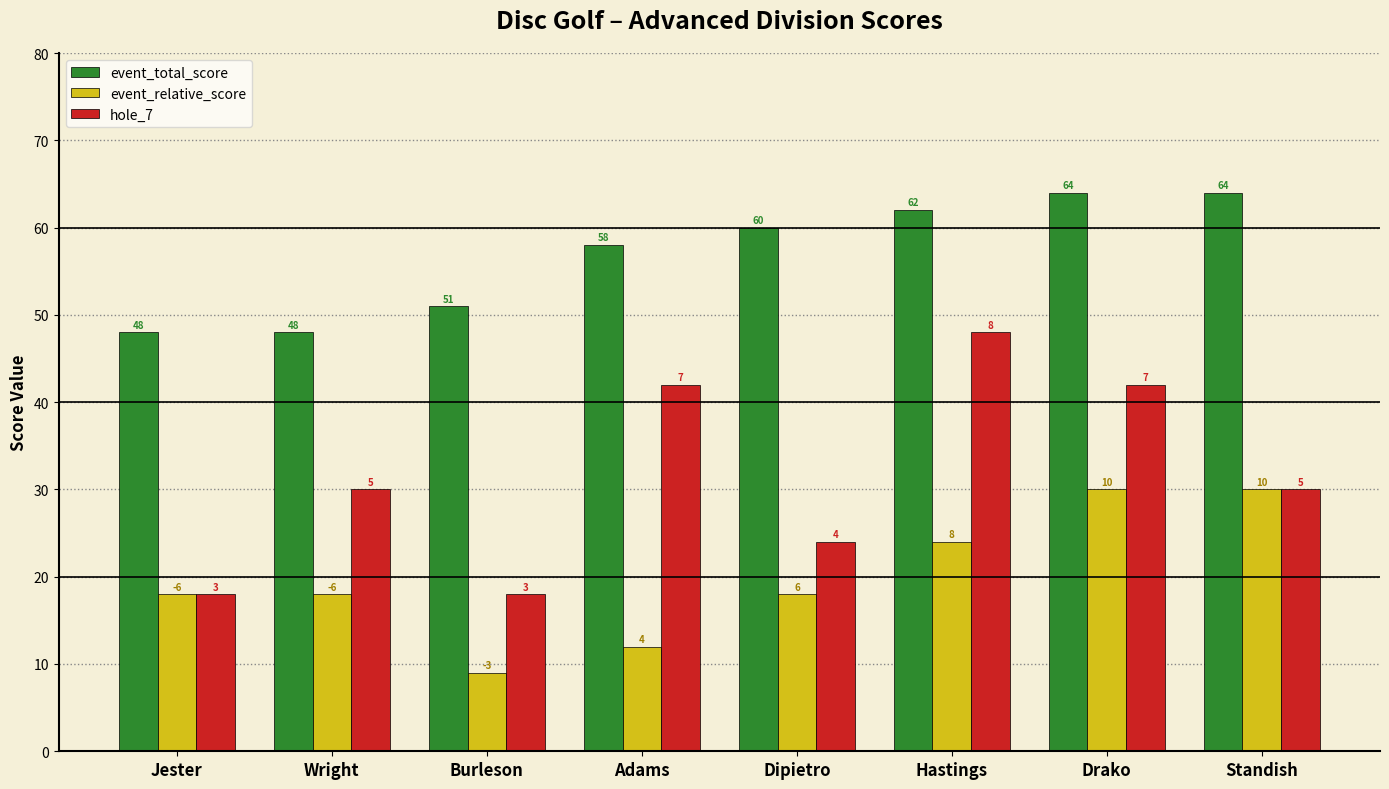

What are all the series names shown in the legend?

event_total_score, event_relative_score, hole_7